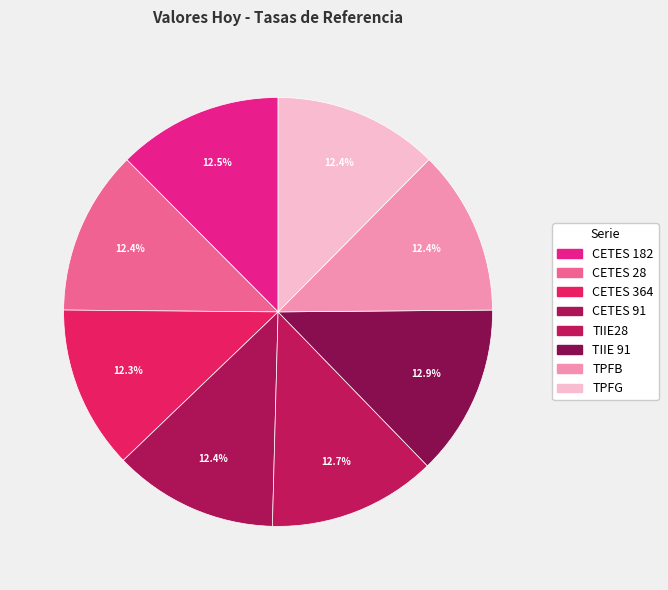

How many slices are in this pie chart?

8